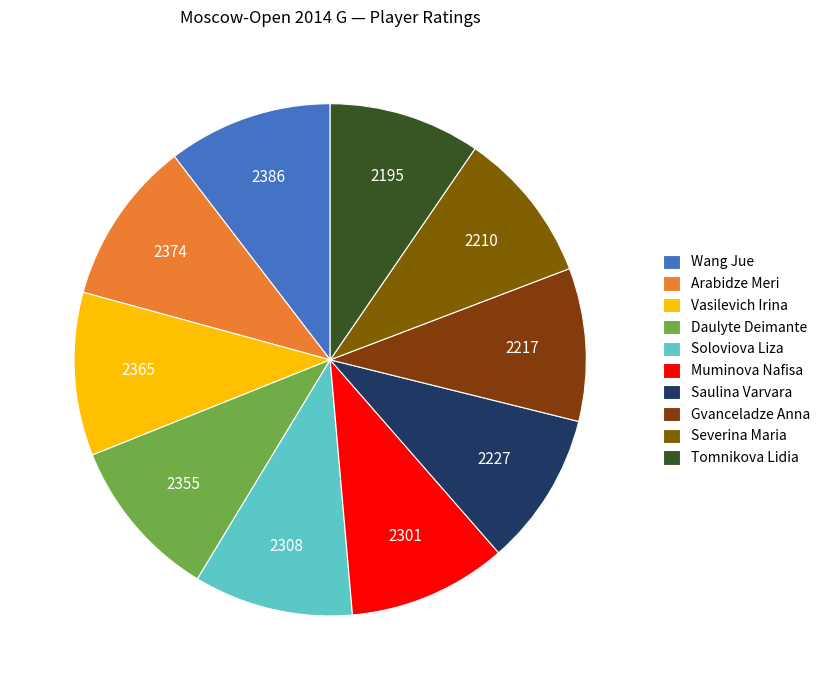

Does Muminova Nafisa represent more than half of the total?

No